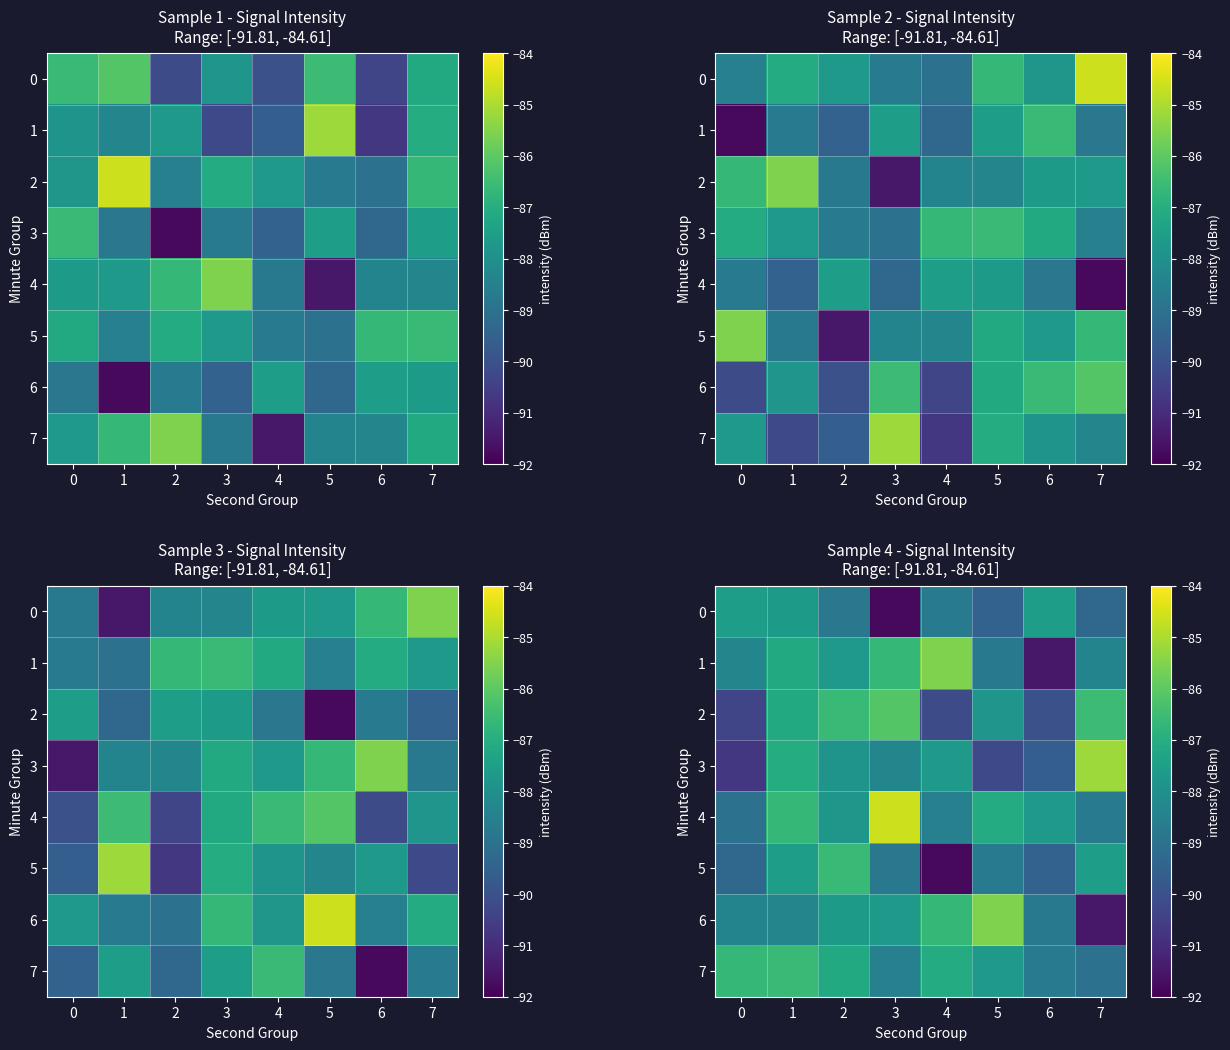

What is the sum of all 6 values?

-704.5